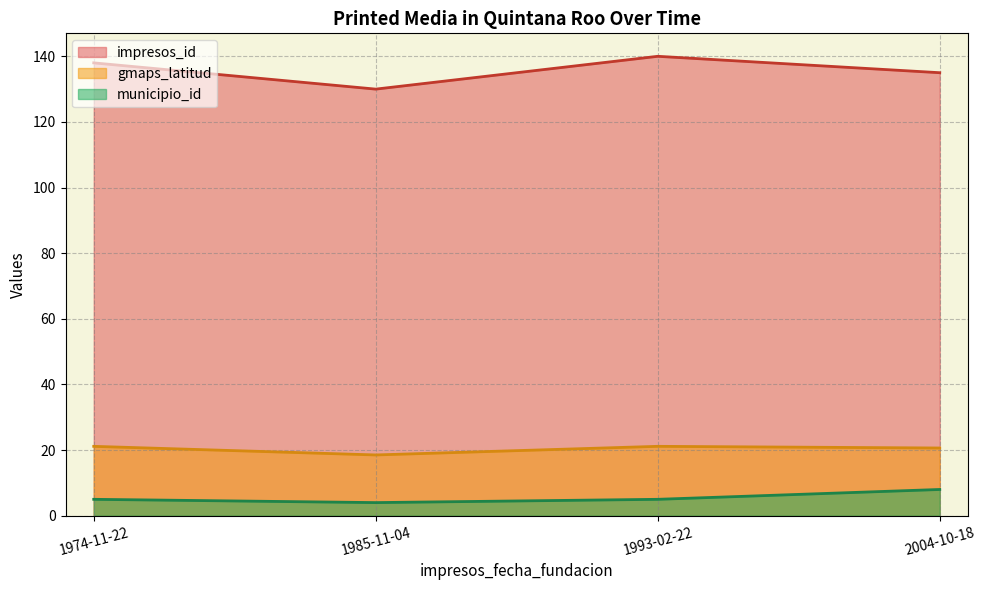

What is the maximum value shown in the chart?

140.0